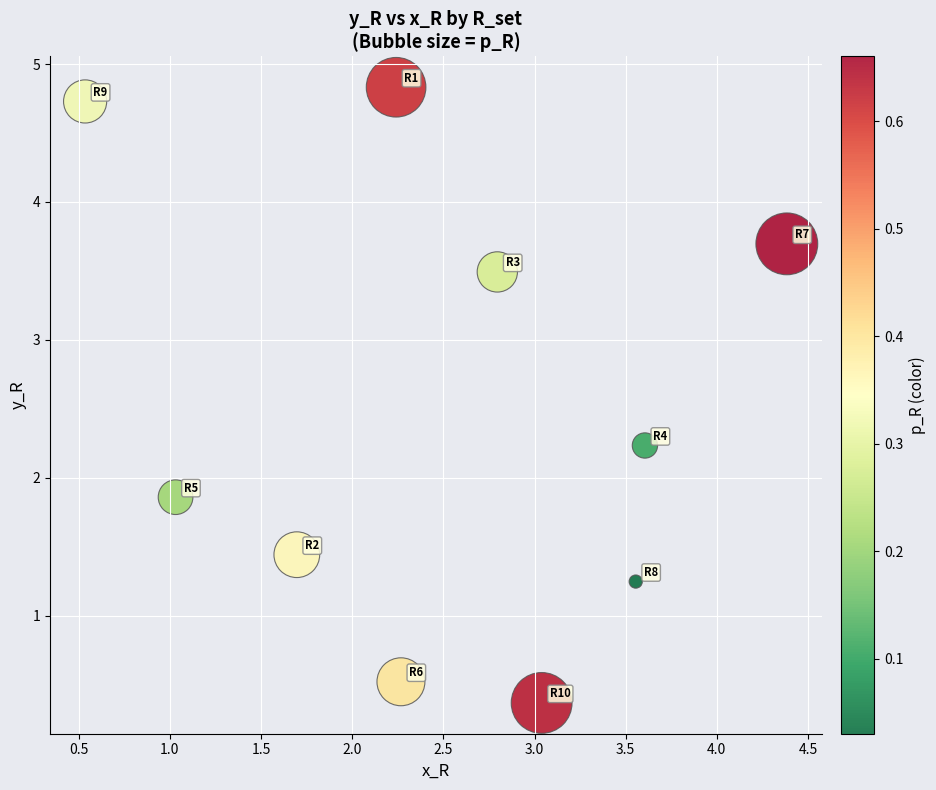

What is the average Y value?

2.4